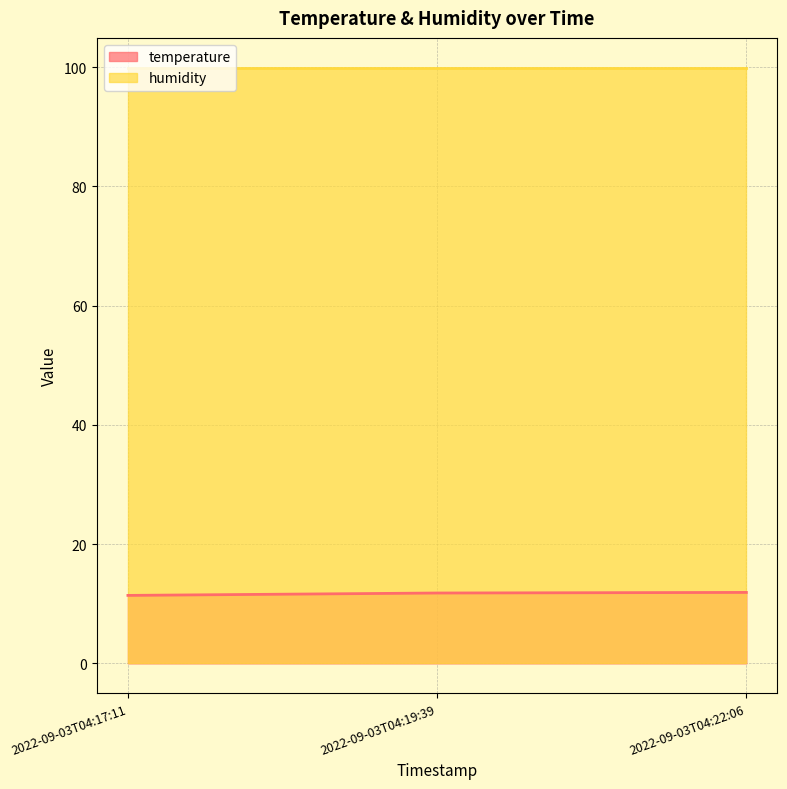

What is the maximum value shown in the chart?

99.9